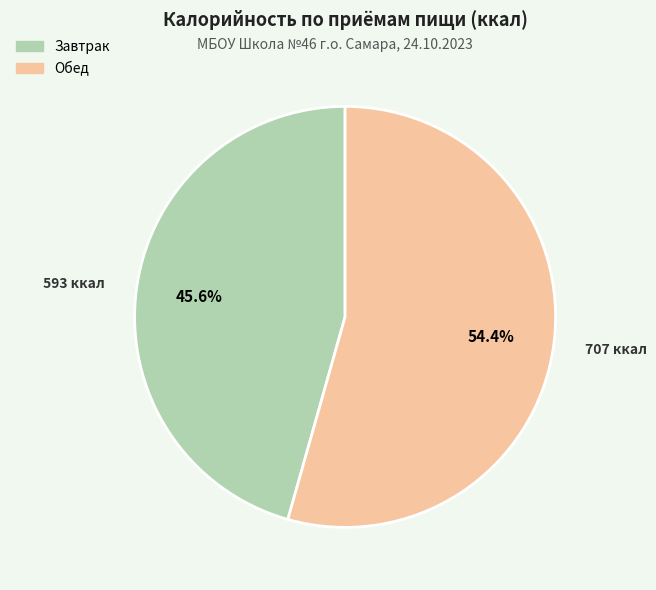

What is the largest slice in the pie chart?

Обед